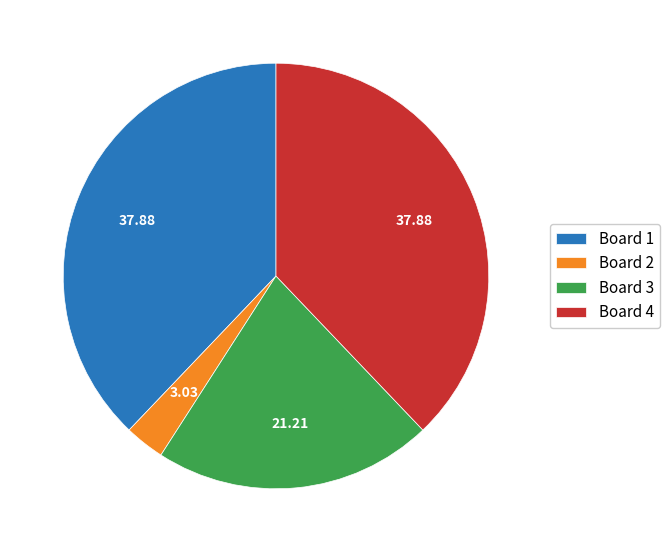

Between Board 3 and Board 1, which is larger?

Board 1